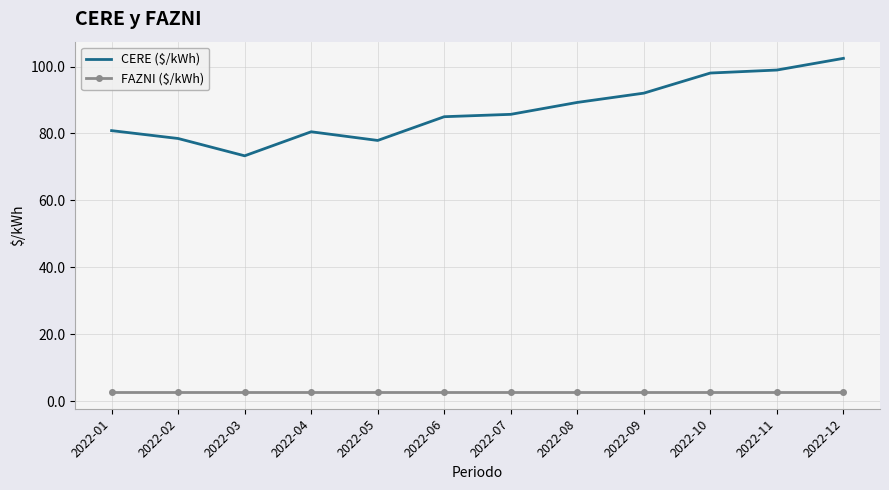

What is the difference between the highest and lowest values at 2022-12?

99.7